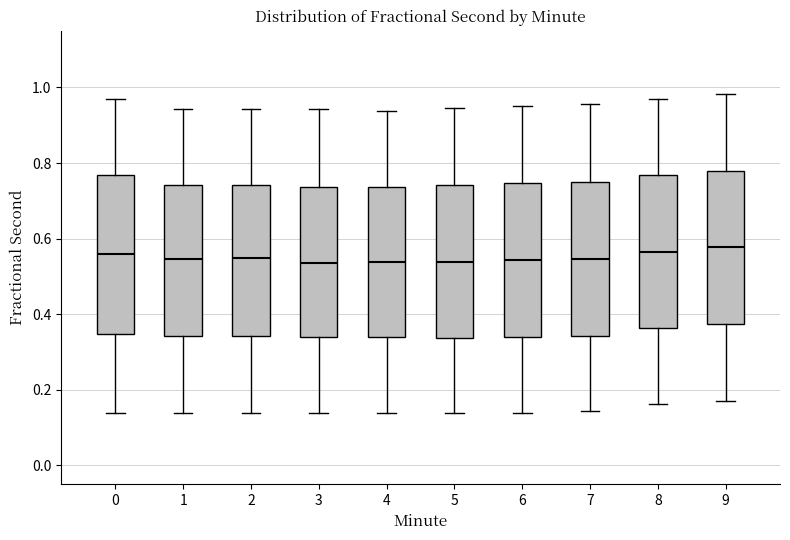

Where does the upper whisker of the box at x = 3 end on the y-axis? The values are not printed on the chart, so give them approximately, as read against the axis.

0.94